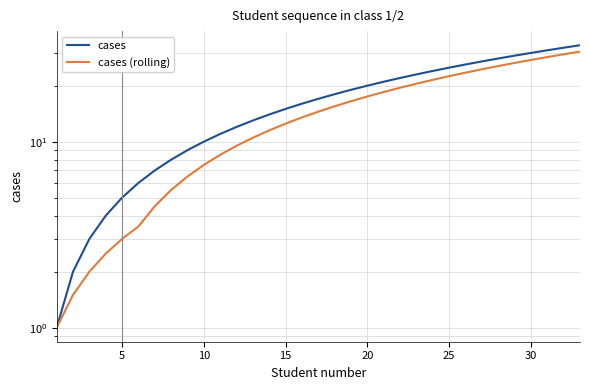

At how many categories does at least one series exceed 9?

24